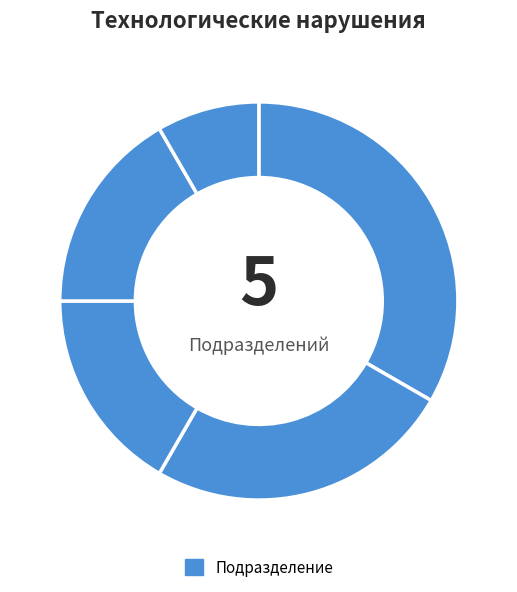

Which slice is the largest?

Таврический РЭС